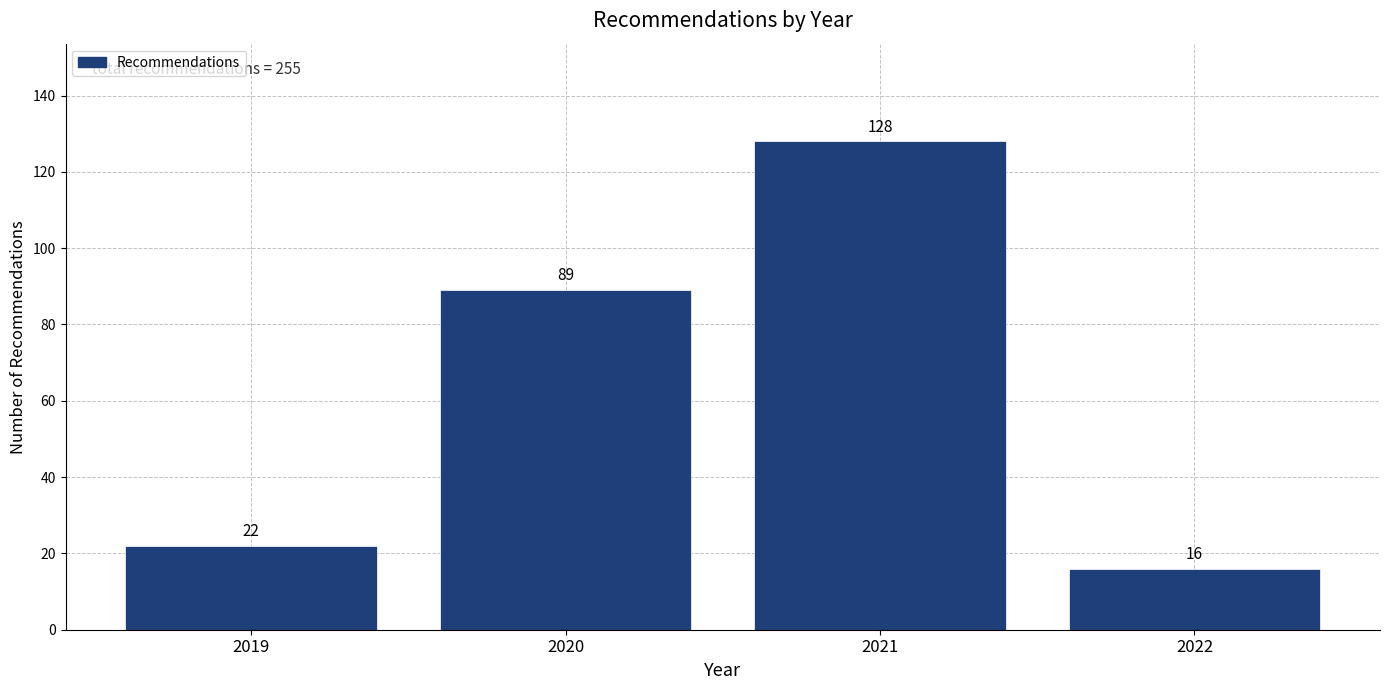

Reading right to left, extract all data points from this chart.

16	128	89	22